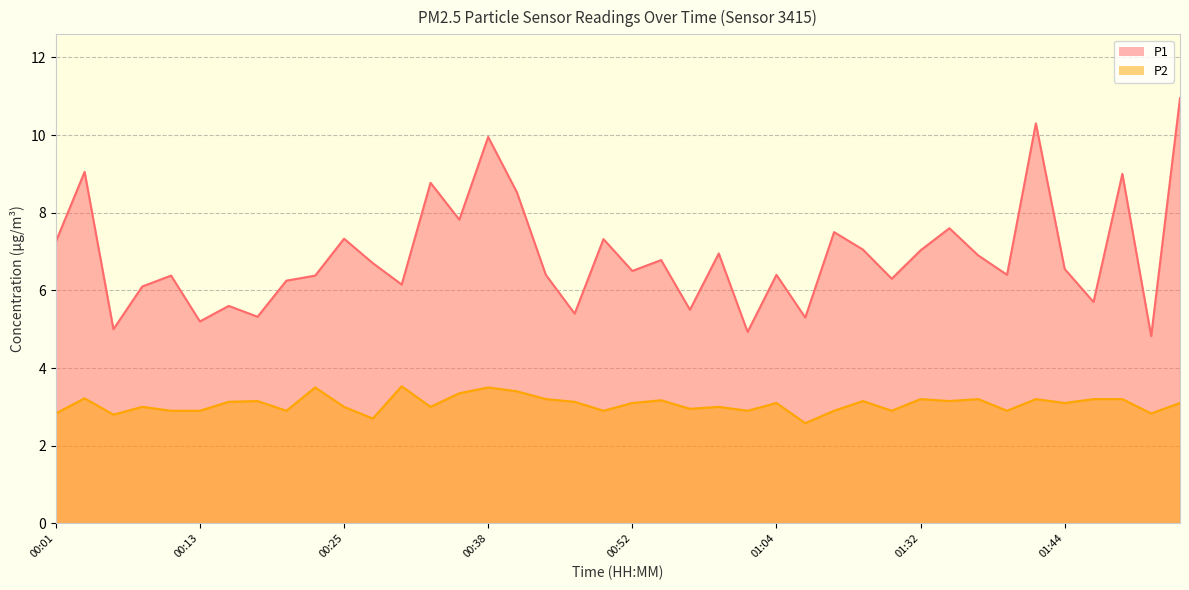

How many series are shown in this chart?

2